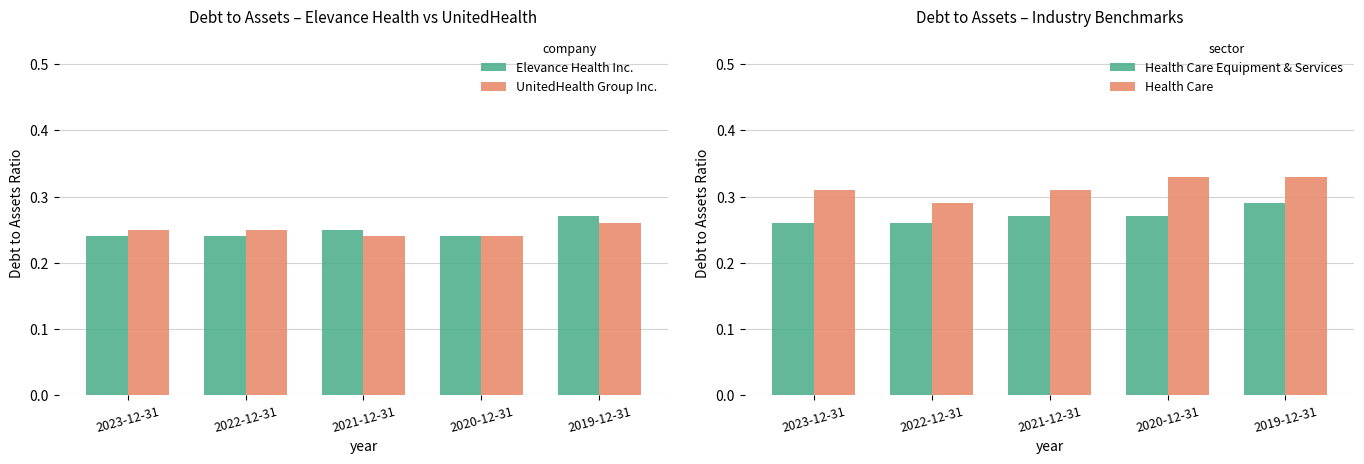

The UnitedHealth Group Inc. series shows 0.3 at 2021-12-31. True or false?

False